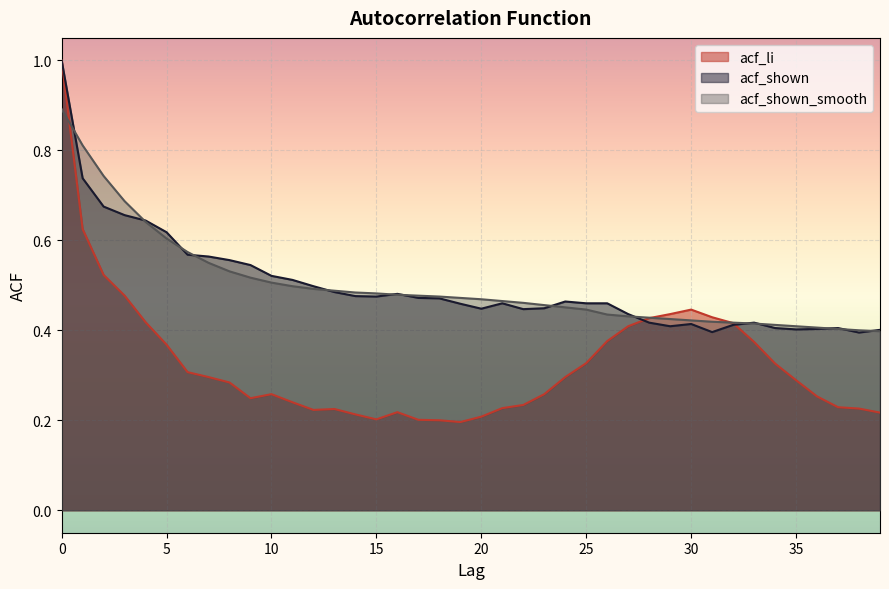

What is the difference between the maximum and second lowest values in the acf_shown series?

0.6